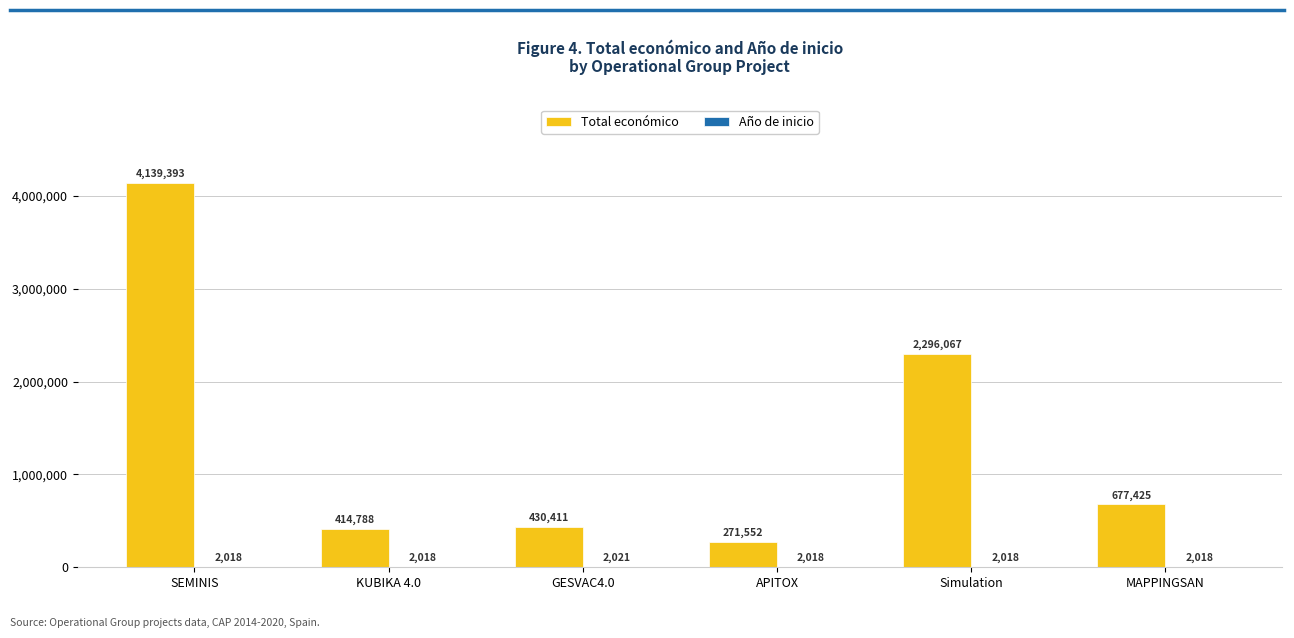

What is the sum of the Total económico values at SEMINIS and APITOX?

4410945